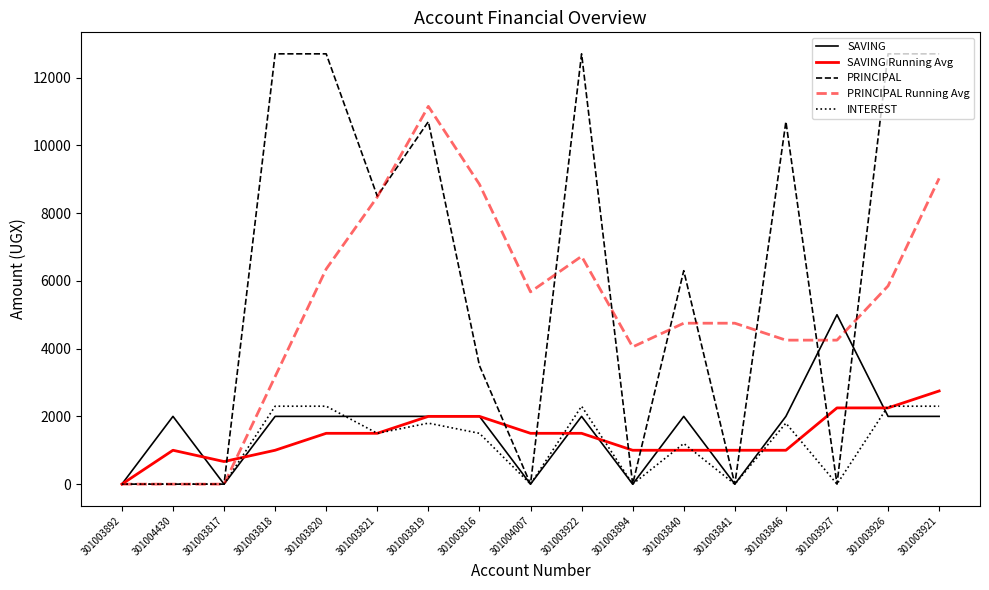

Which category has the lowest value in the SAVING Running Avg series?

301003892